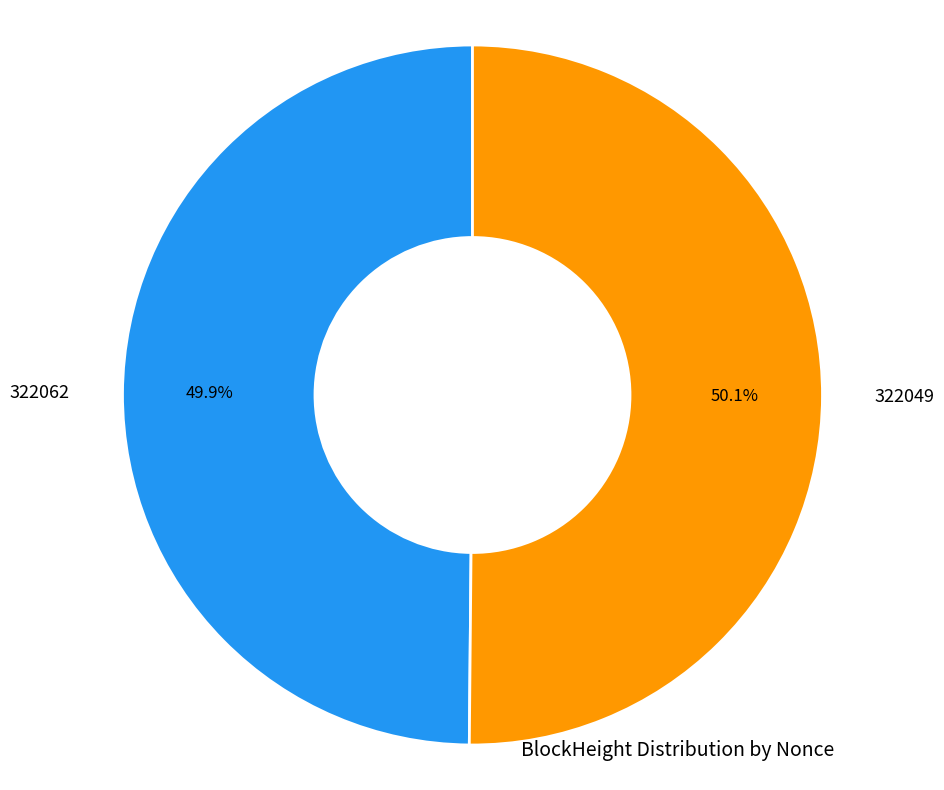

Approximately how many times larger is the value at 322062 compared to 322049?

1.0